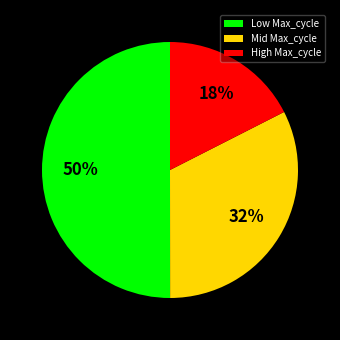

Is the sum of Low Max_cycle and High Max_cycle greater than half?

Yes